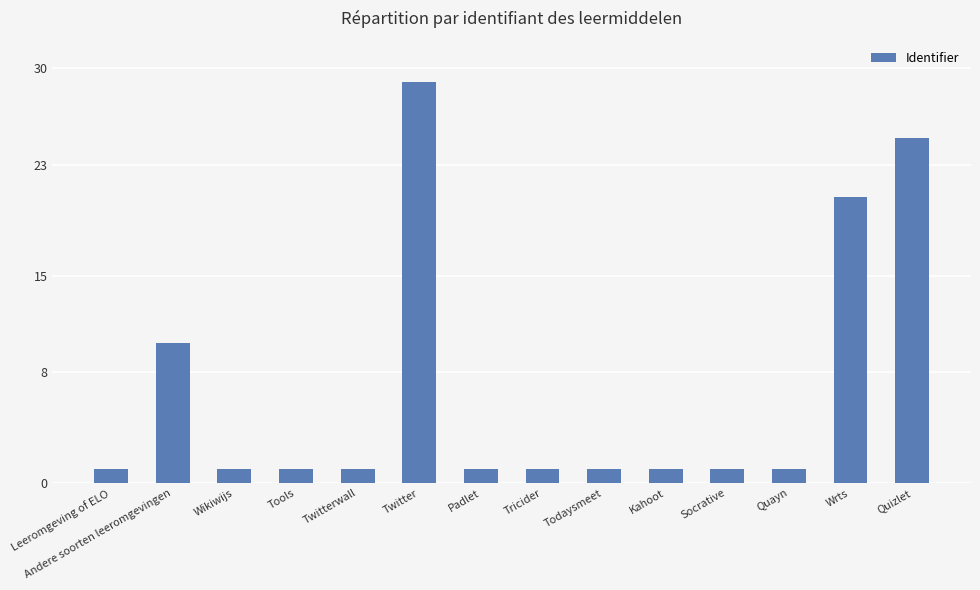

At which label is the value closest to 15?

Andere soorten leeromgevingen